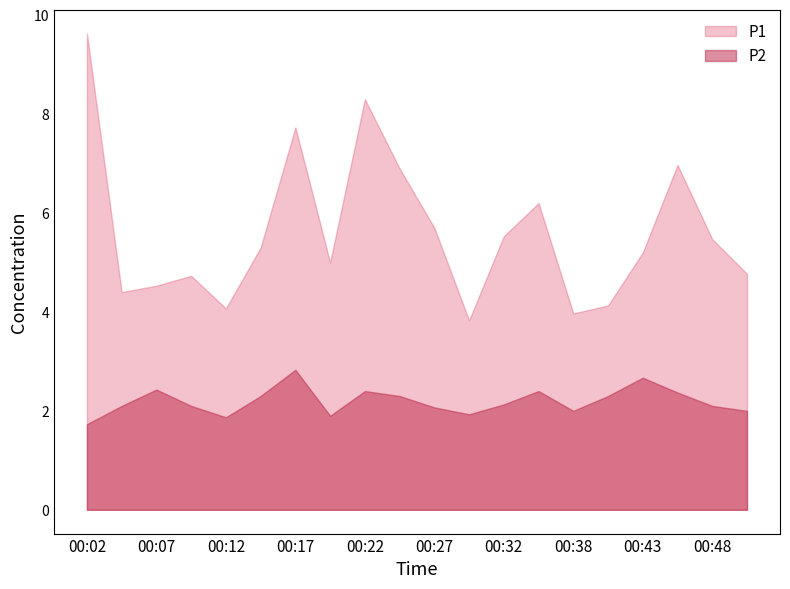

What is the total value across all series at 00:38?

6.0